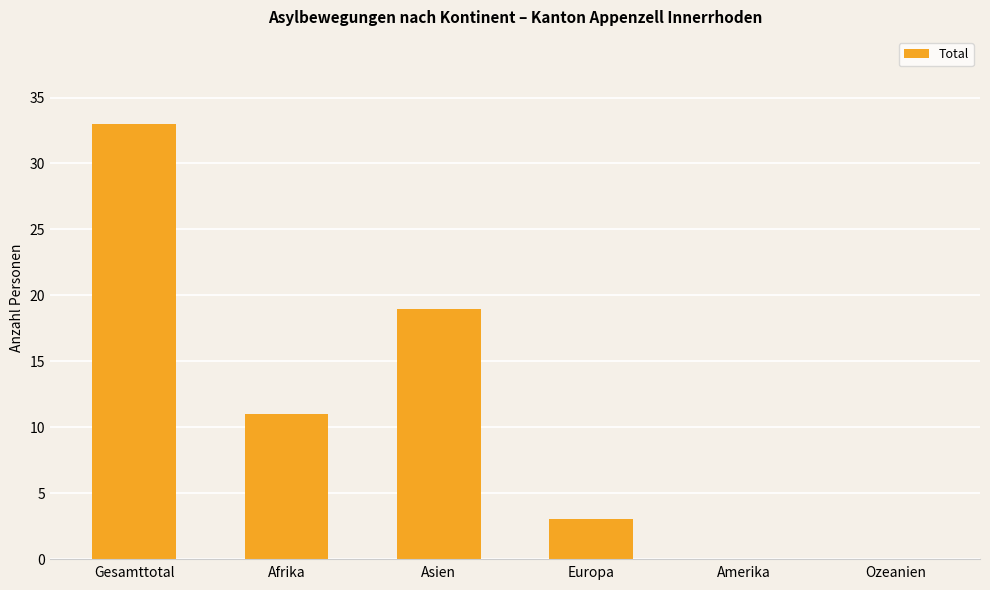

What is the greatest value displayed?

33